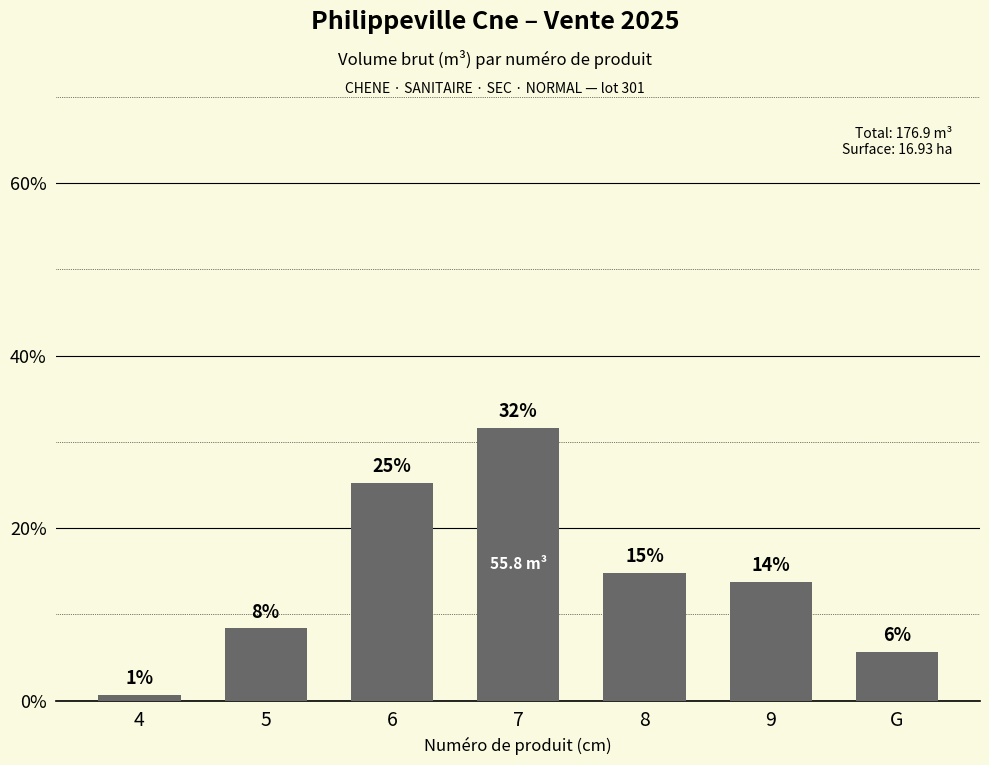

Does the chart contain any negative values?

No